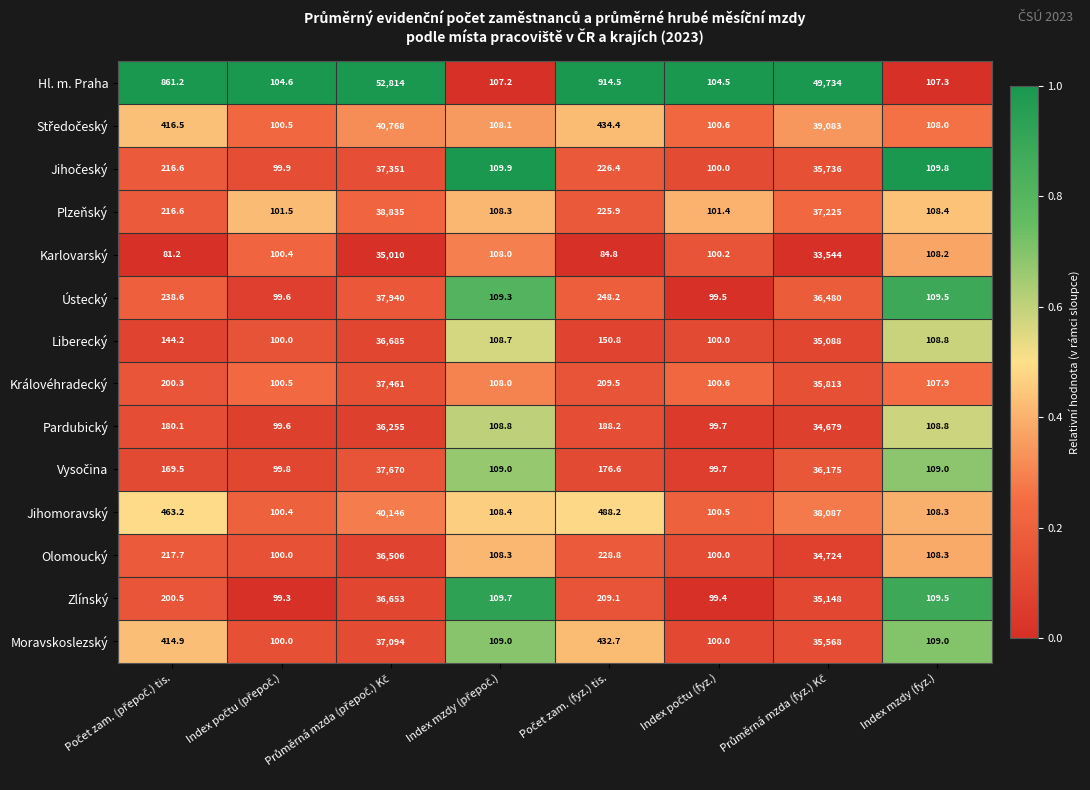

What is the difference between the second highest and second lowest values in the Královéhradecký series?

35712.4